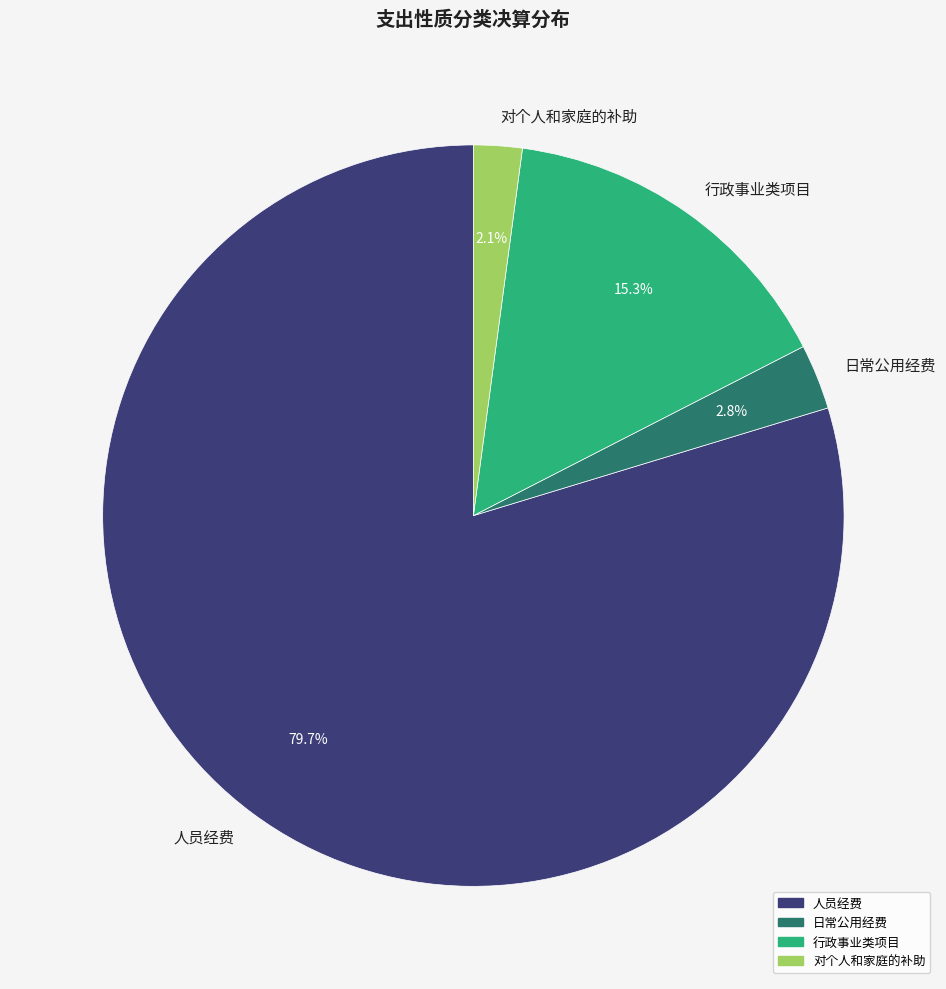

To the nearest percent, what is the combined percentage of 行政事业类项目 and 对个人和家庭的补助?

17%